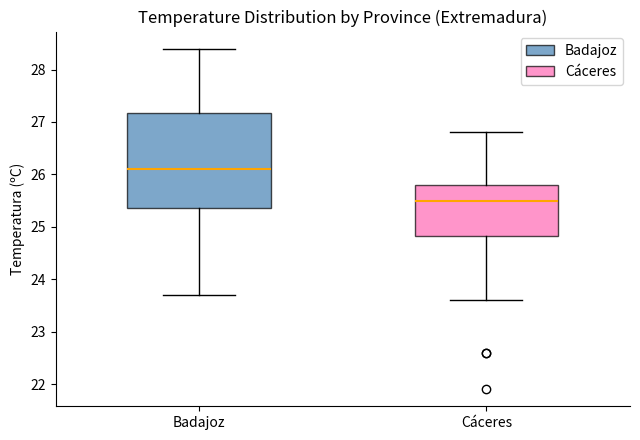

Reading left to right, read every box against the y-axis: the position of its median line, the range the box covers, and the ends of its whiskers. The values are not printed on the chart, so give them approximately, as read against the axis.

Badajoz: median 26.1, box 25.4 to 27.2, whiskers 23.7 to 28.4
Cáceres: median 25.5, box 24.8 to 25.8, whiskers 23.6 to 26.8